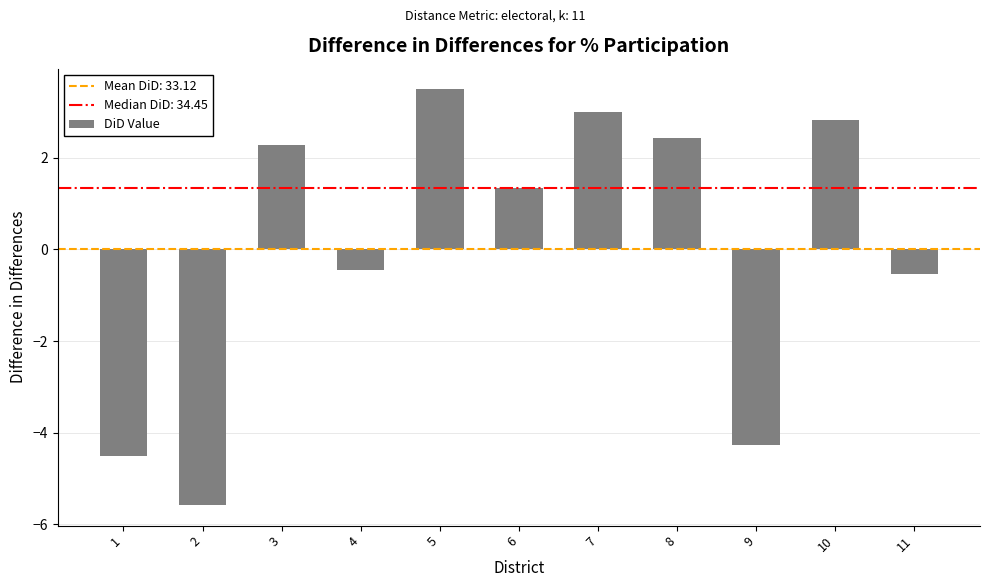

What is the difference between the maximum and minimum values?

9.1